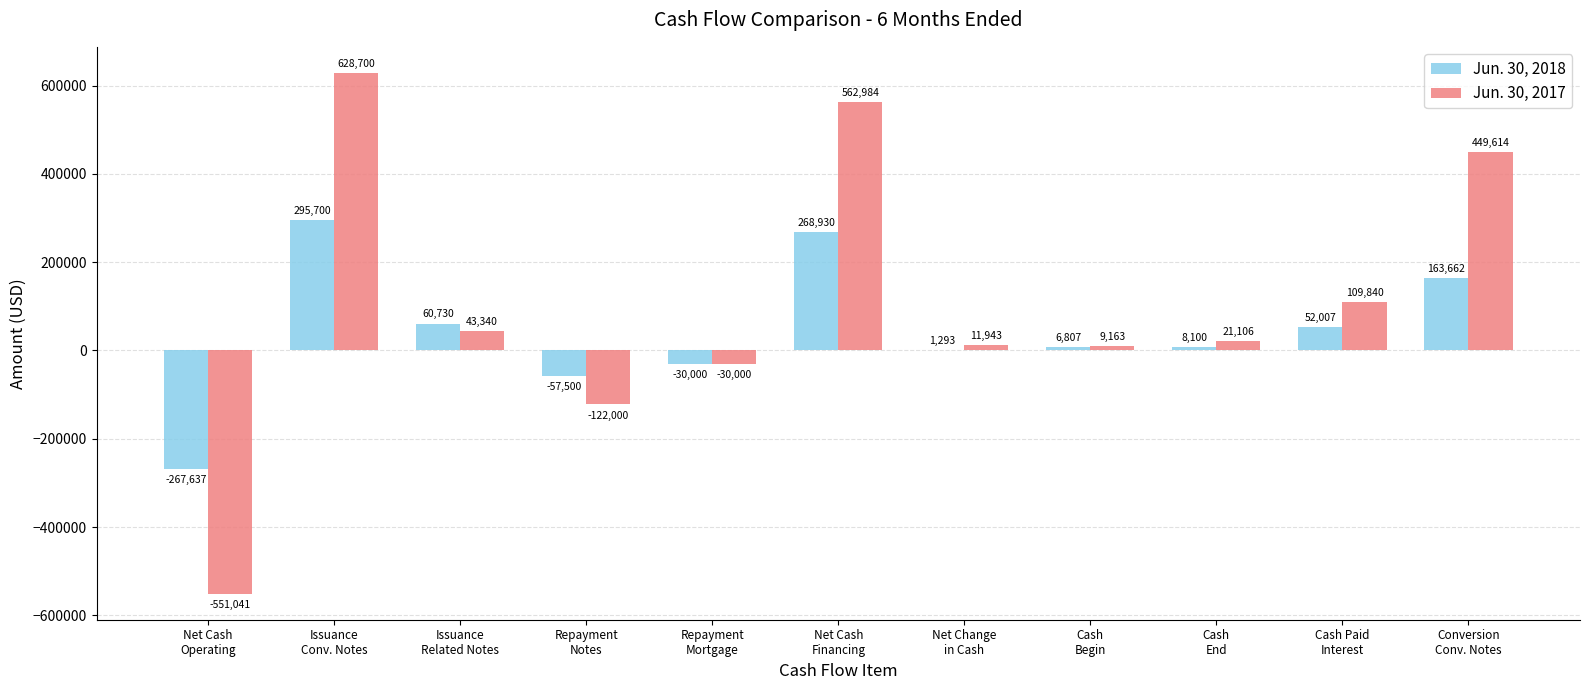

Which series has the largest total across all categories?

Jun. 30, 2017